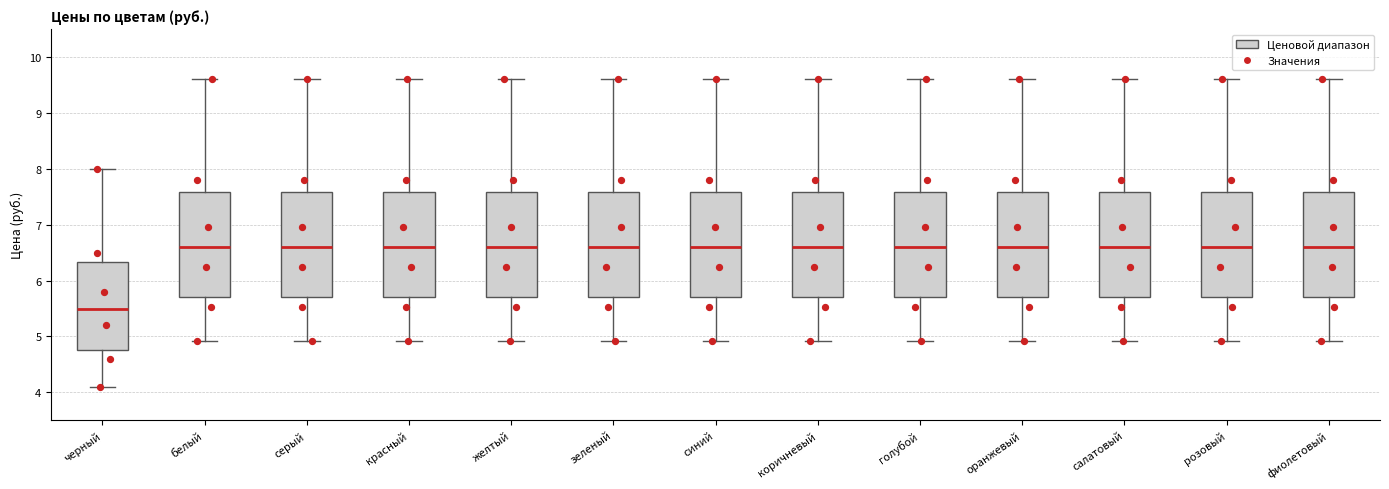

Reading left to right, read every box against the y-axis: the position of its median line, the range the box covers, and the ends of its whiskers. The values are not printed on the chart, so give them approximately, as read against the axis.

черный: median 5.5, box 4.8 to 6.3, whiskers 4.1 to 8.0
белый: median 6.6, box 5.7 to 7.6, whiskers 4.9 to 9.6
серый: median 6.6, box 5.7 to 7.6, whiskers 4.9 to 9.6
красный: median 6.6, box 5.7 to 7.6, whiskers 4.9 to 9.6
желтый: median 6.6, box 5.7 to 7.6, whiskers 4.9 to 9.6
зеленый: median 6.6, box 5.7 to 7.6, whiskers 4.9 to 9.6
синий: median 6.6, box 5.7 to 7.6, whiskers 4.9 to 9.6
коричневый: median 6.6, box 5.7 to 7.6, whiskers 4.9 to 9.6
голубой: median 6.6, box 5.7 to 7.6, whiskers 4.9 to 9.6
оранжевый: median 6.6, box 5.7 to 7.6, whiskers 4.9 to 9.6
салатовый: median 6.6, box 5.7 to 7.6, whiskers 4.9 to 9.6
розовый: median 6.6, box 5.7 to 7.6, whiskers 4.9 to 9.6
фиолетовый: median 6.6, box 5.7 to 7.6, whiskers 4.9 to 9.6